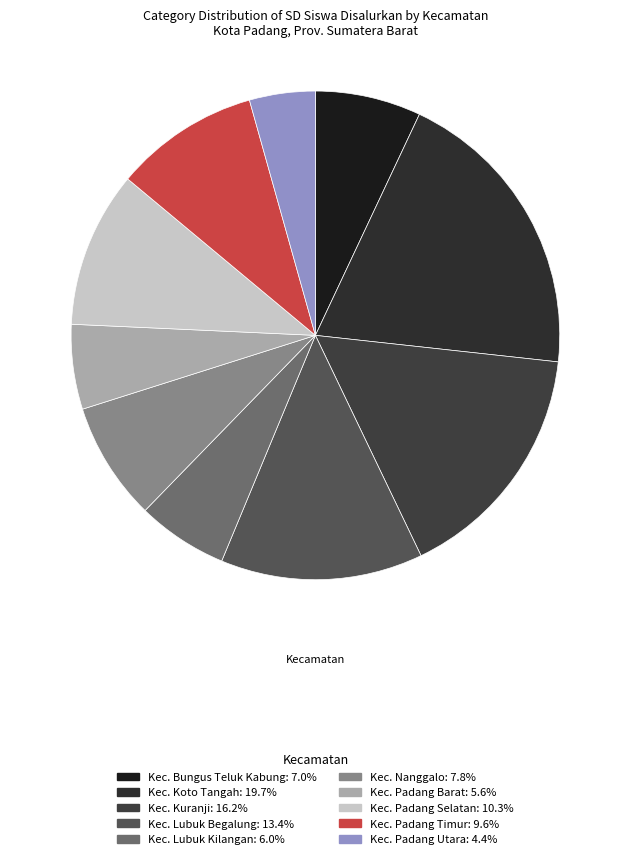

Which category has the biggest portion of the pie?

Kec. Koto Tangah